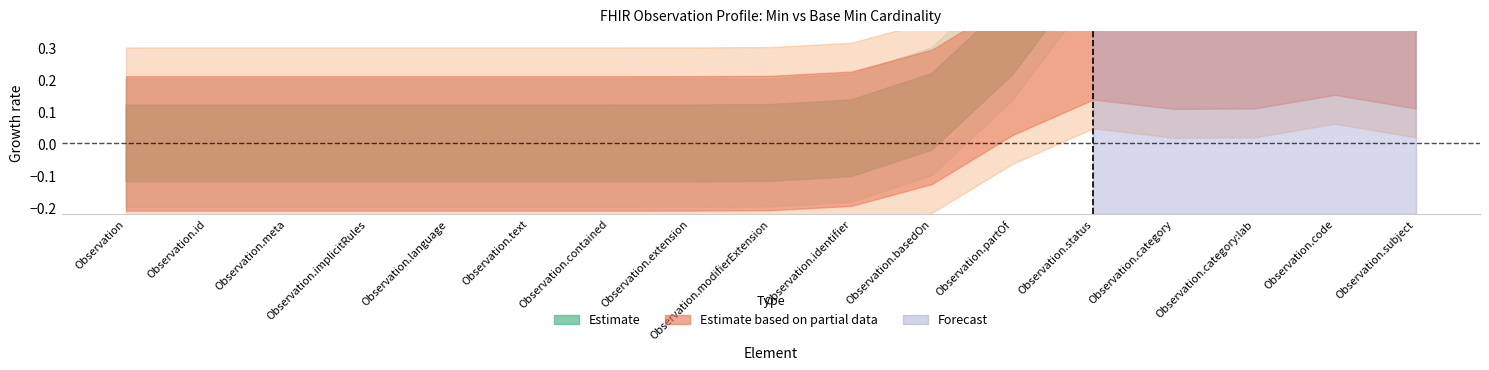

Reading right to left, transcribe all the data shown in this chart.

Min: Observation.subject=1	Observation.code=1	Observation.category:lab=1	Observation.category=1	Observation.status=1	Observation.partOf=0	Observation.basedOn=0	Observation.identifier=0	Observation.modifierExtension=0	Observation.extension=0	Observation.contained=0	Observation.text=0	Observation.language=0	Observation.implicitRules=0	Observation.meta=0	Observation.id=0	Observation=0
Base Min: Observation.subject=0	Observation.code=1	Observation.category:lab=0	Observation.category=0	Observation.status=1	Observation.partOf=0	Observation.basedOn=0	Observation.identifier=0	Observation.modifierExtension=0	Observation.extension=0	Observation.contained=0	Observation.text=0	Observation.language=0	Observation.implicitRules=0	Observation.meta=0	Observation.id=0	Observation=0